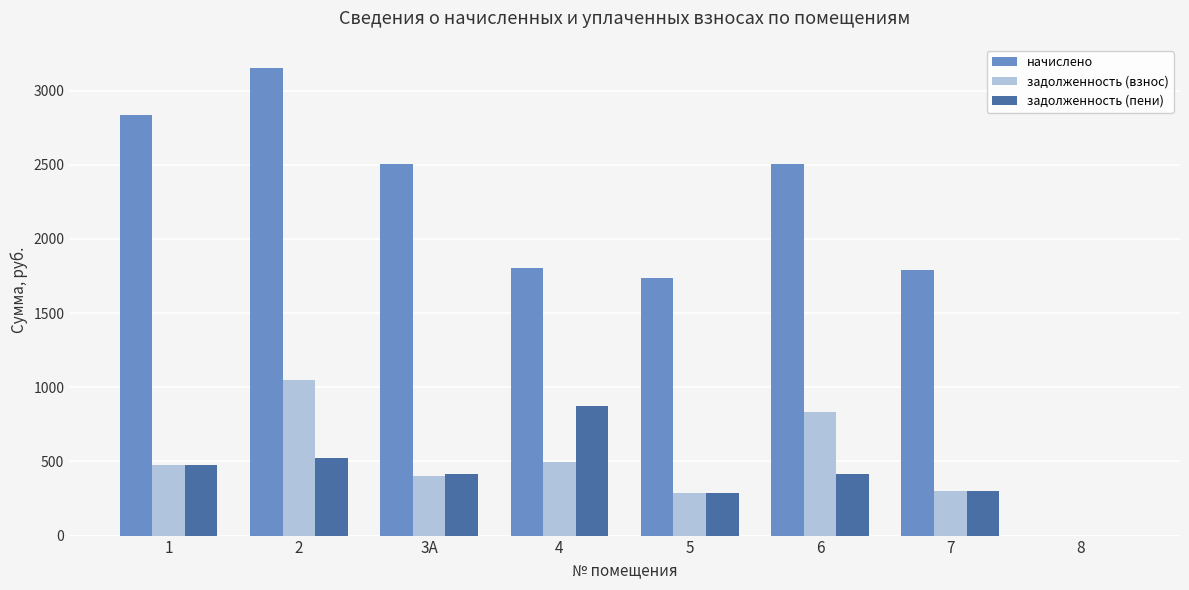

Is the value of задолженность (взнос) at 2 greater than the value of начислено at 6?

No